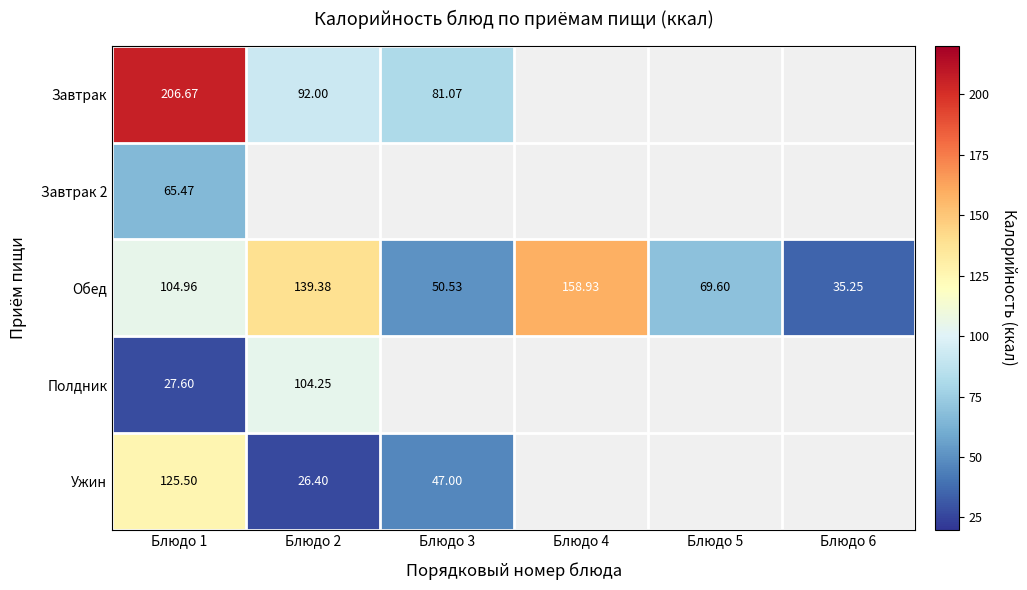

Is the value of Завтрак at Блюдо 2 greater than the value of Обед at Блюдо 4?

No